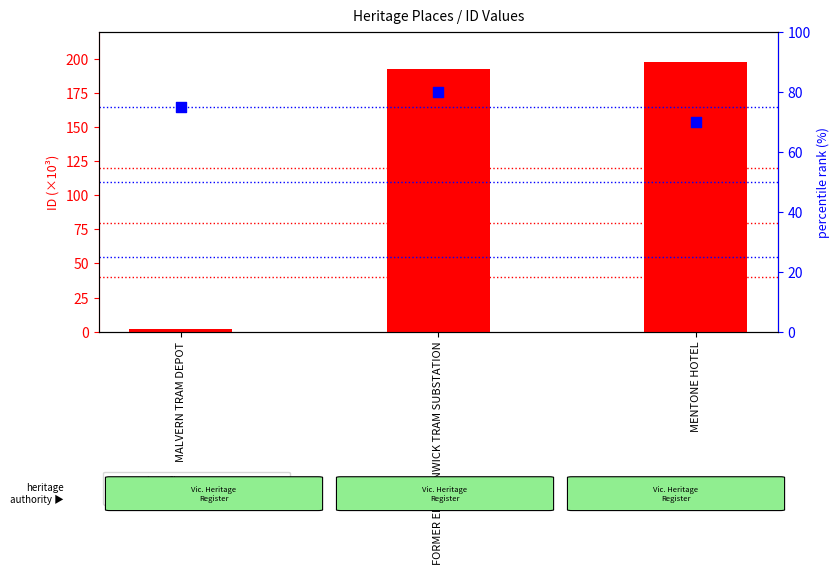

Which series contains the highest Y value?

ID (×10³)